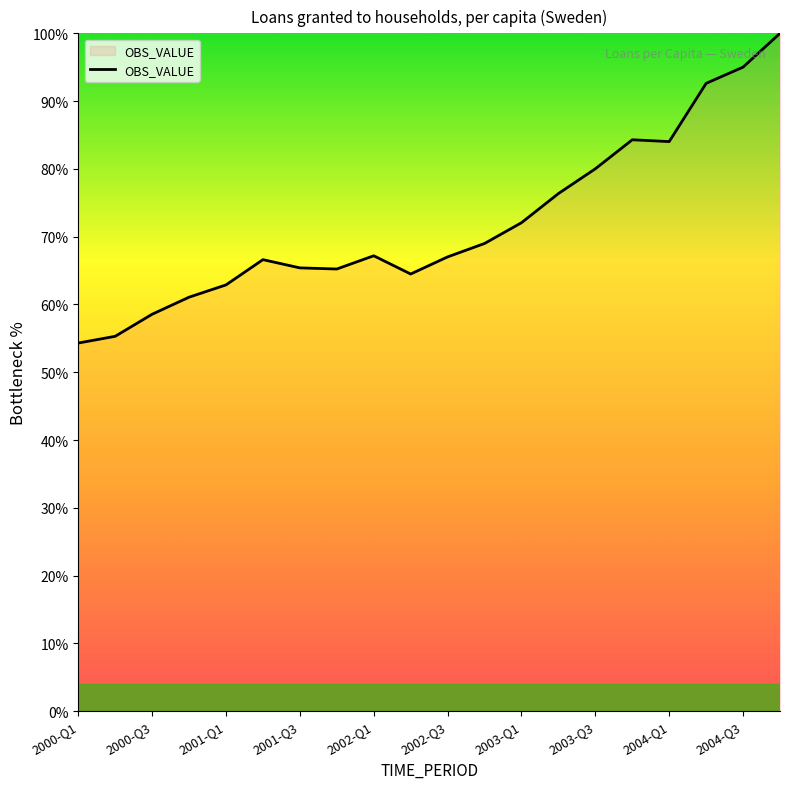

What is the smallest value displayed?

54.3